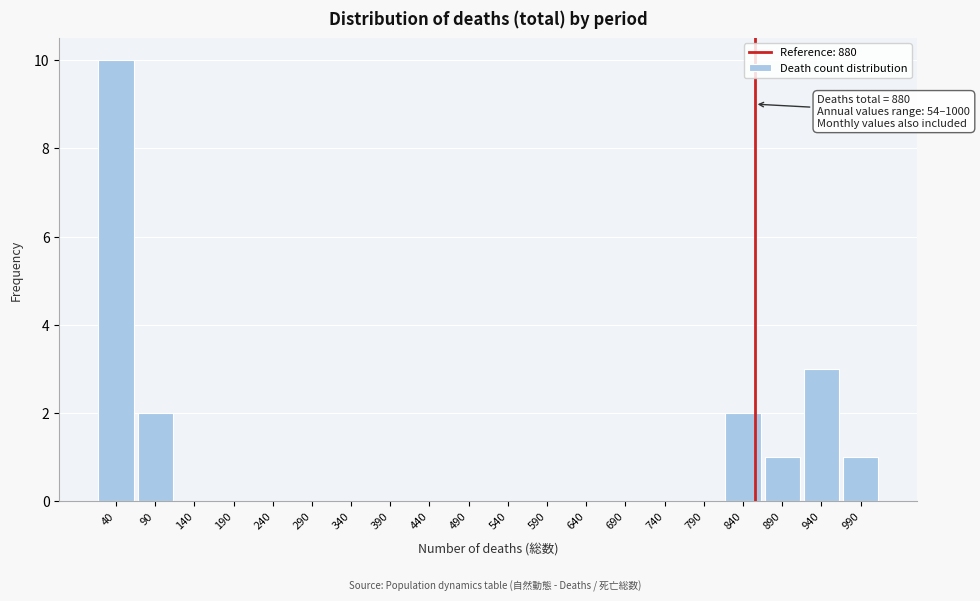

Reading right to left, extract all data points from this chart.

990=1	940=3	890=1	840=2	790=0	740=0	690=0	640=0	590=0	540=0	490=0	440=0	390=0	340=0	290=0	240=0	190=0	140=0	90=2	40=10